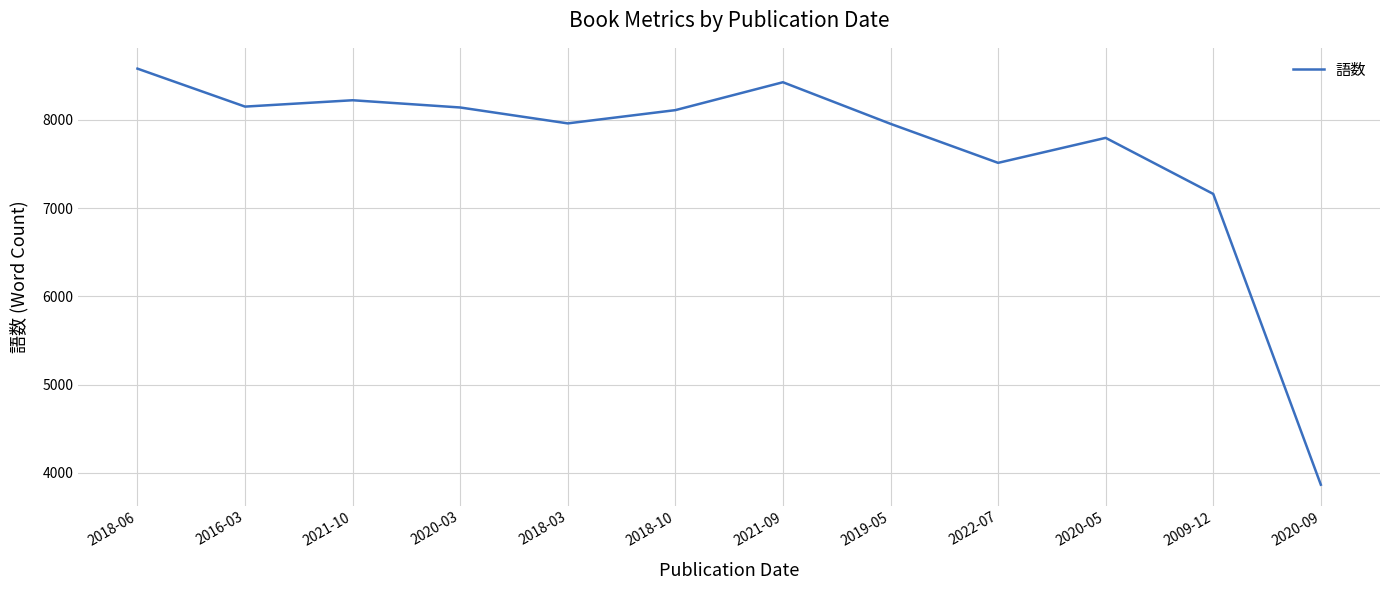

The value at 2020-03 is 12287. True or false?

False